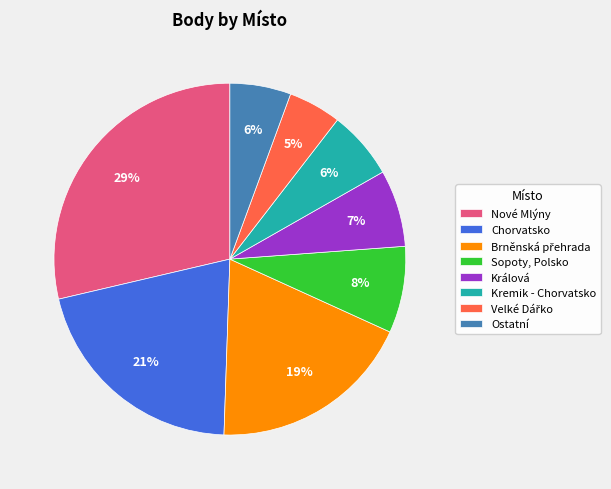

The Ostatní slice represents 1% of the pie. True or false?

False